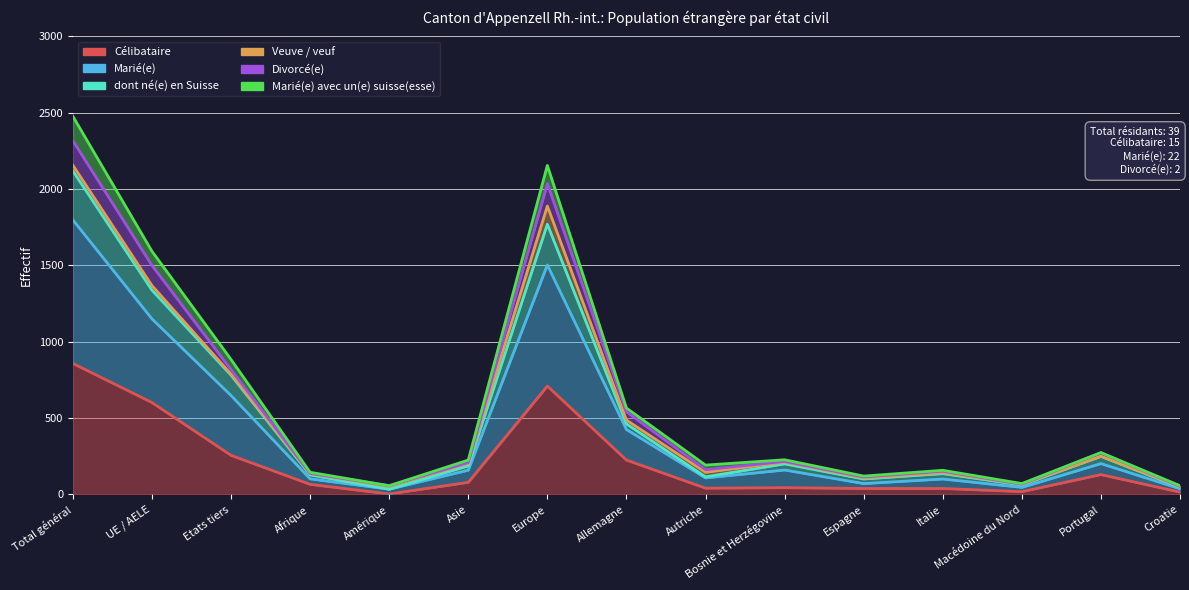

Where is the first local minimum for dont né(e) en Suisse?

Amérique